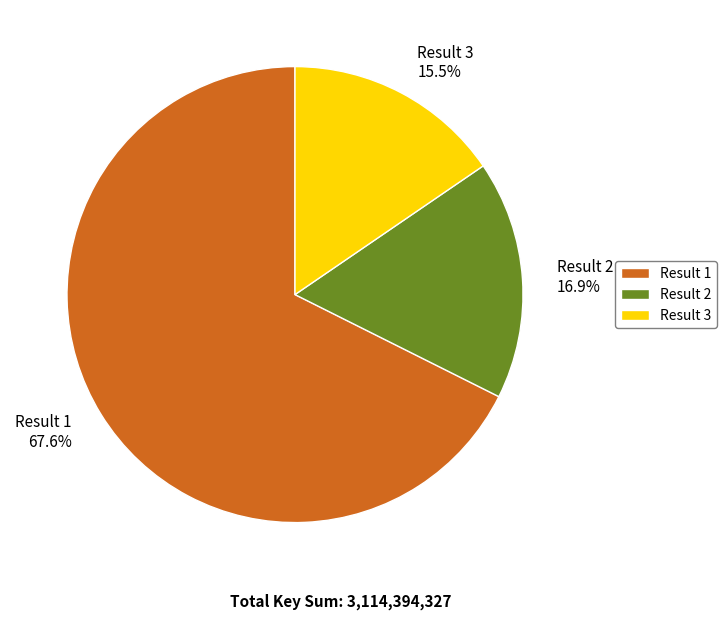

Rank the categories by value from highest to lowest.

Result 1, Result 2, Result 3